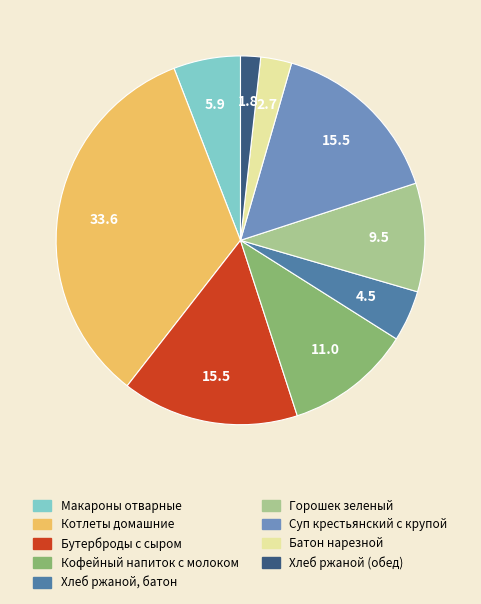

Is Суп крестьянский с крупой the majority of the pie?

No